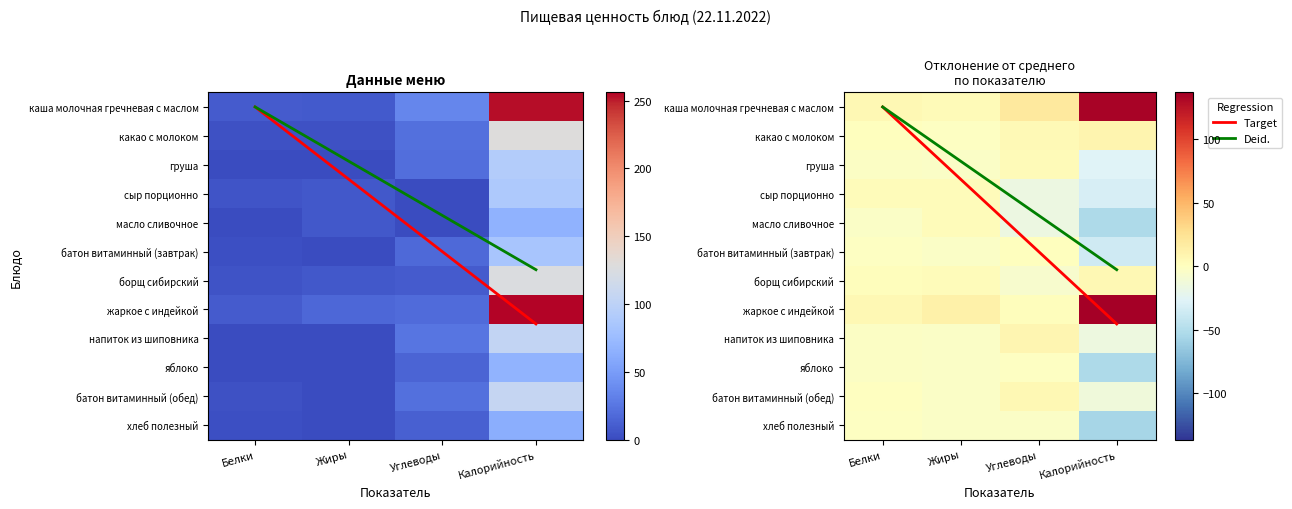

What is the difference between the жаркое с индейкой values at Белки and Калорийность?

246.5